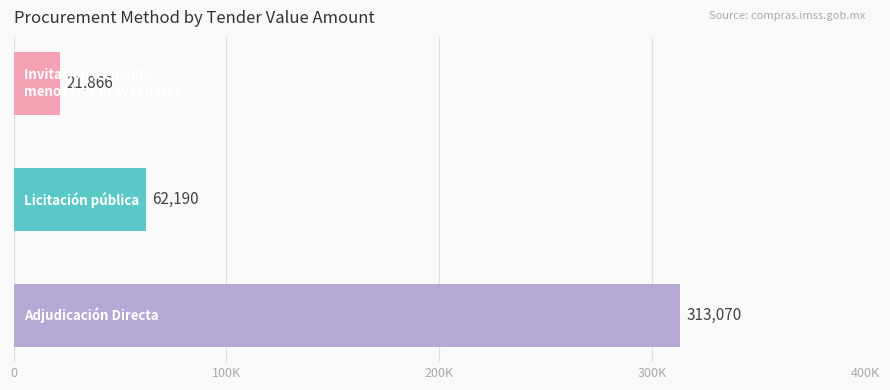

Are the bars horizontal?

Yes